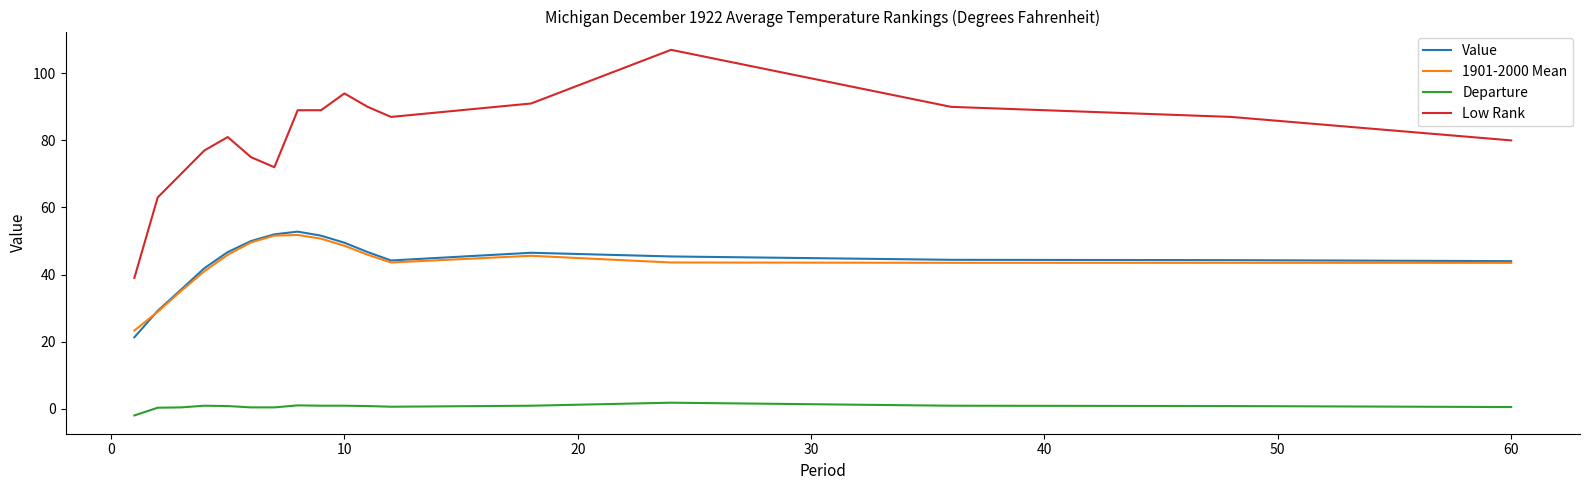

True or false: 1901-2000 Mean has more than 1 points higher than both neighbors.

True